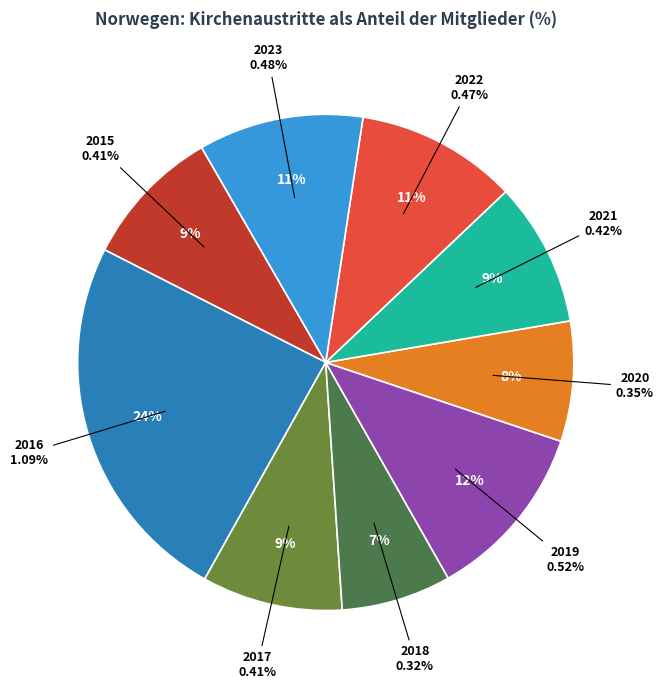

Which slice is the smallest?

2018